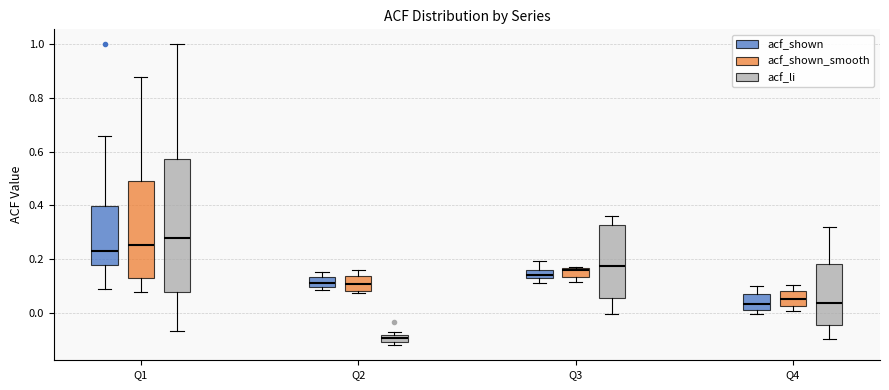

Comparing the boxes themselves (not the whiskers), which one is the tallest?

Q1 (acf_li)